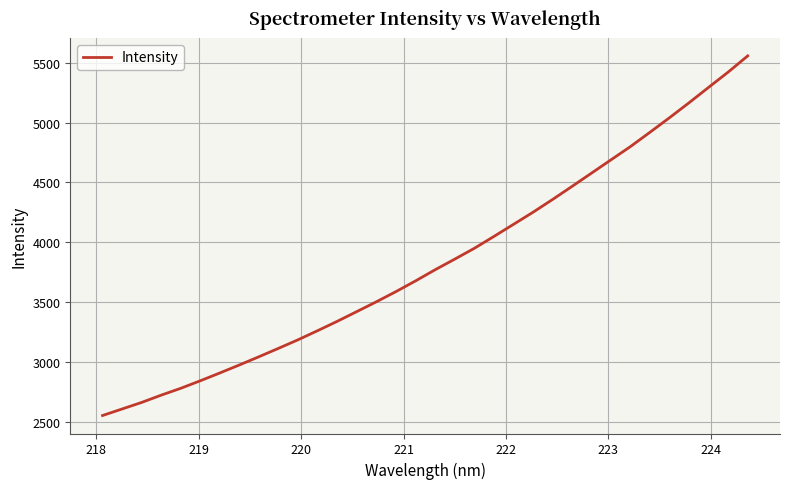

What is the difference between the maximum and minimum values?

3003.5